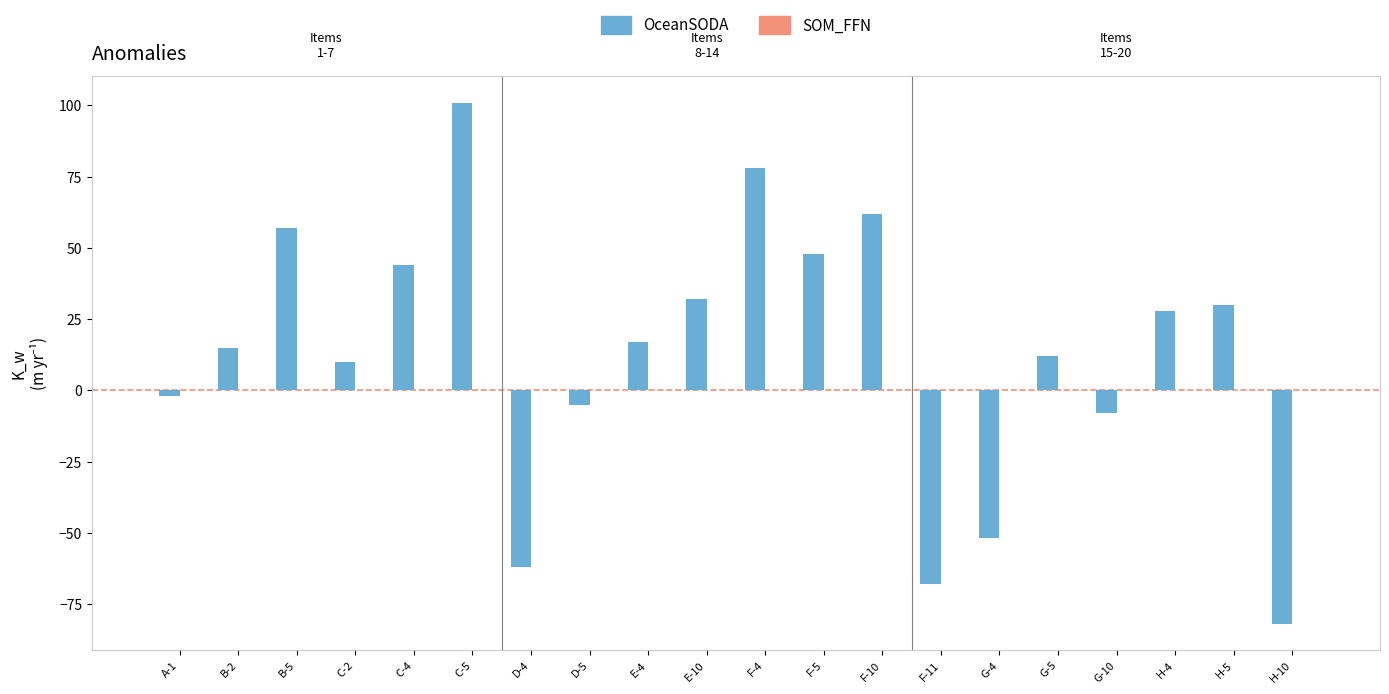

Which has a higher value, C-2 or H-10?

C-2